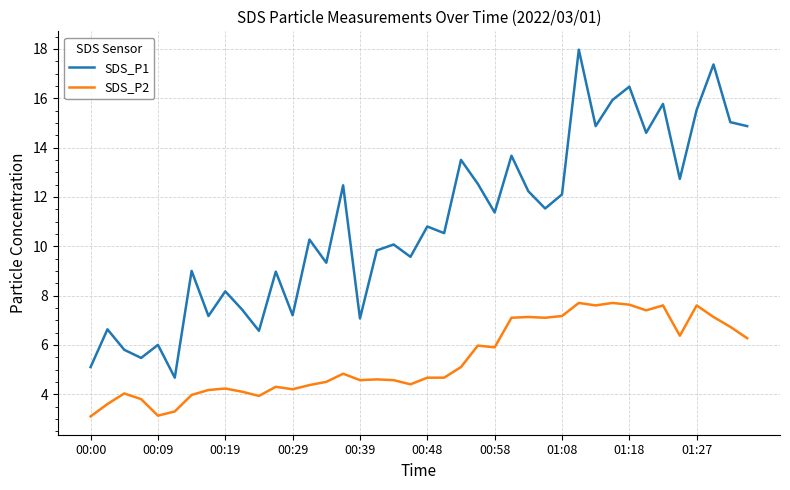

True or false: SDS_P2 and SDS_P1 intersect in this chart.

False